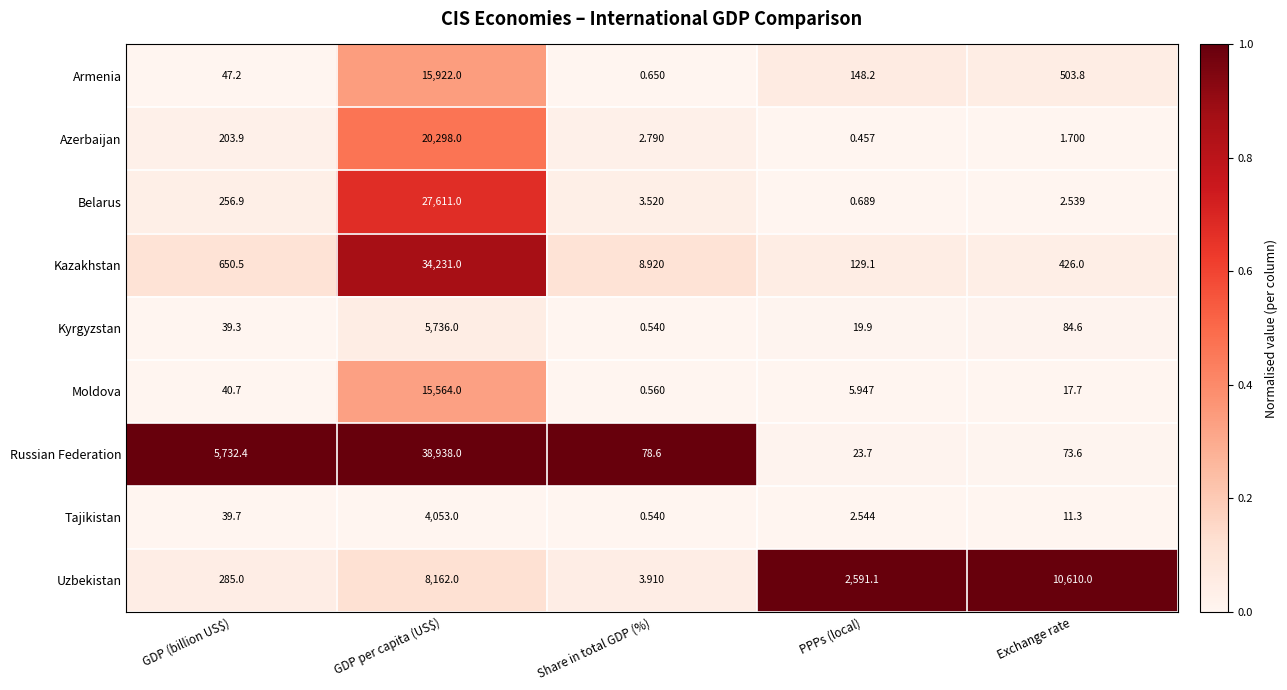

Between GDP (billion US$) and Exchange rate, which series saw the biggest shift?

Uzbekistan